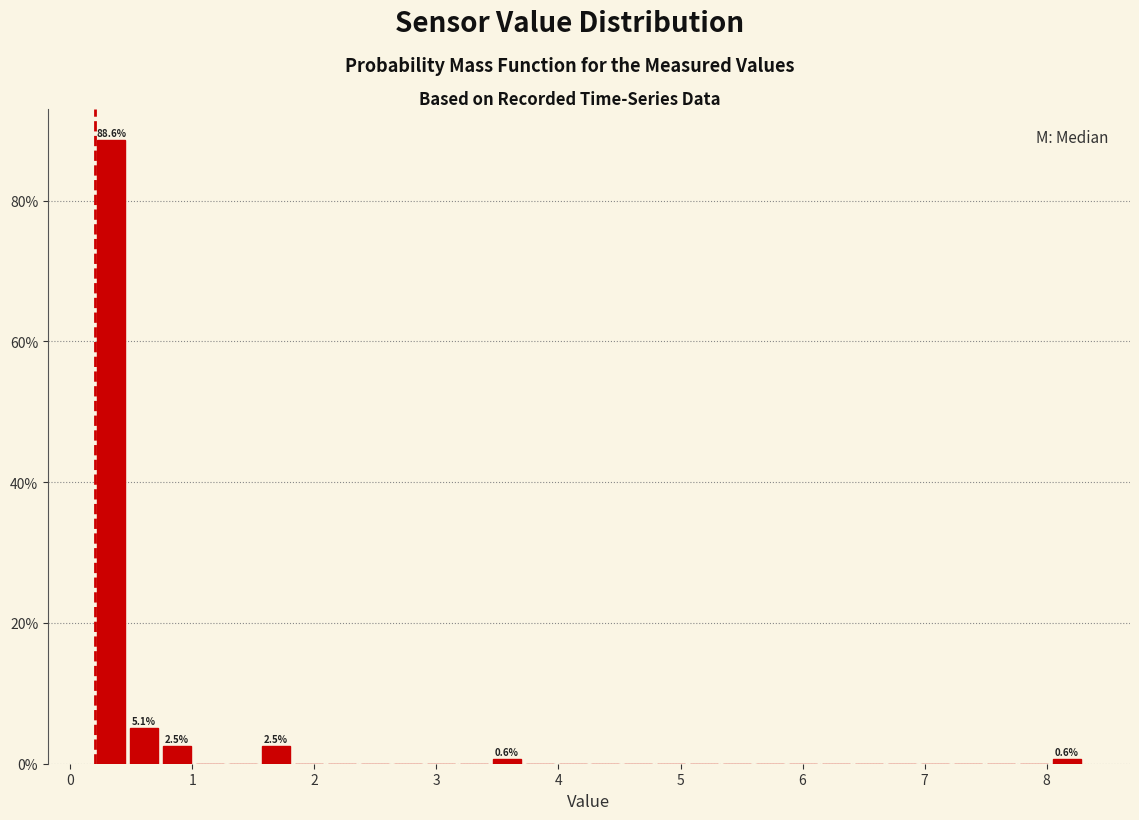

Around what value on the x-axis is the tallest bar? Give the approximate position of its centre, as read against the axis.

0.3